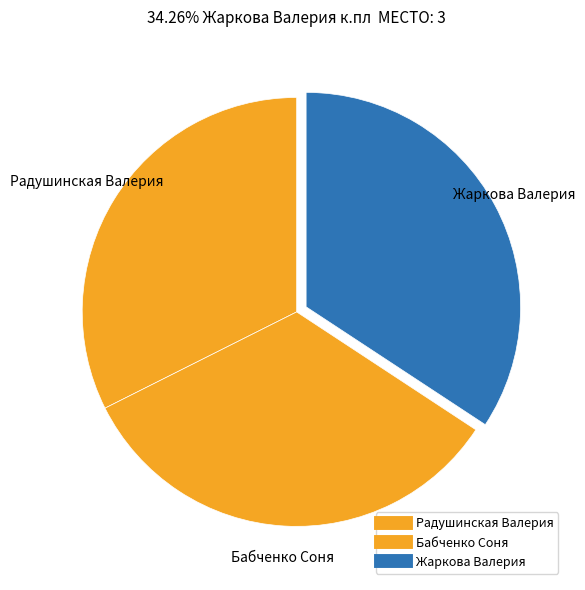

Count the number of slices in the pie.

3